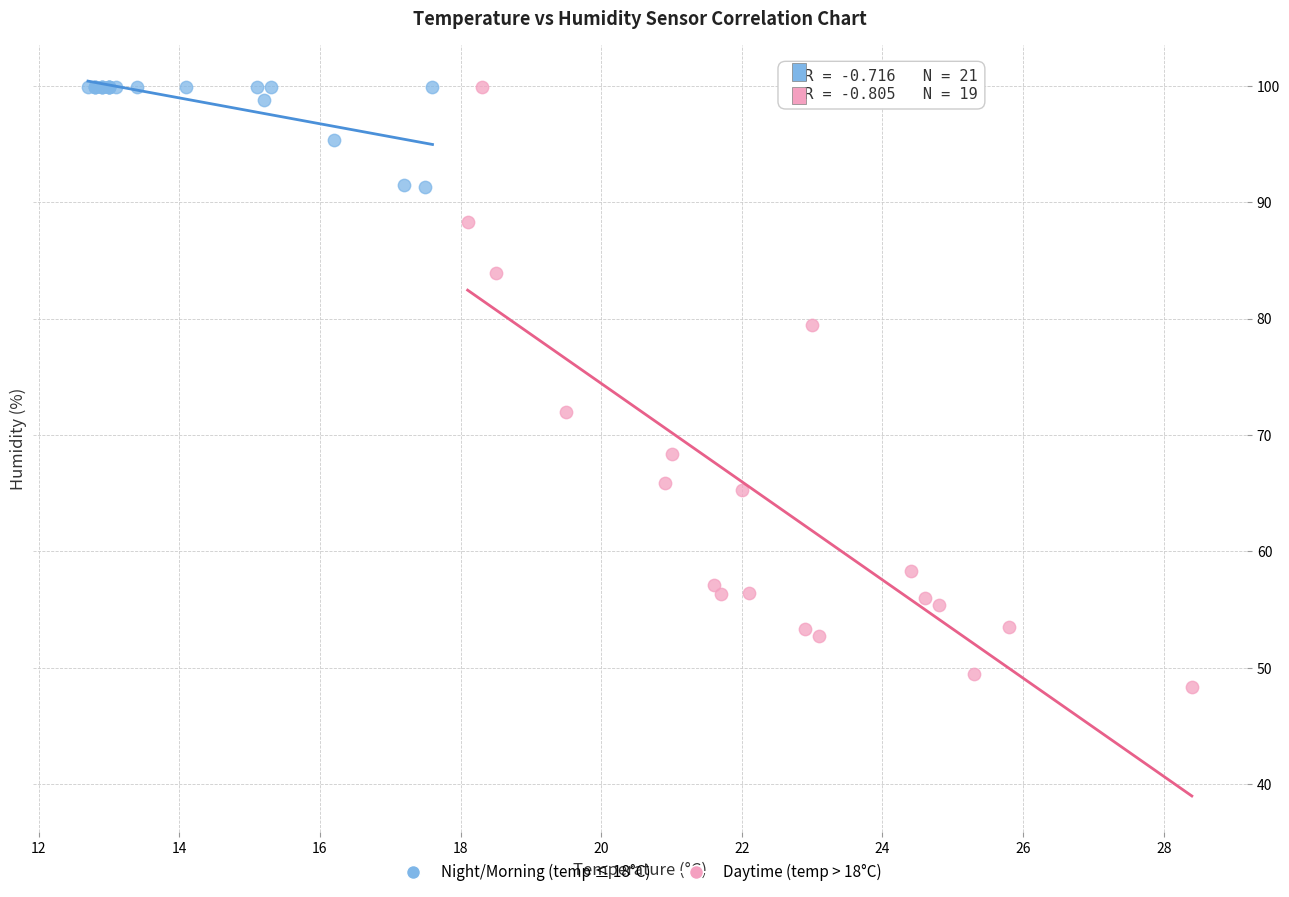

Which series contains the lowest Y value?

Daytime (temp > 18°C)